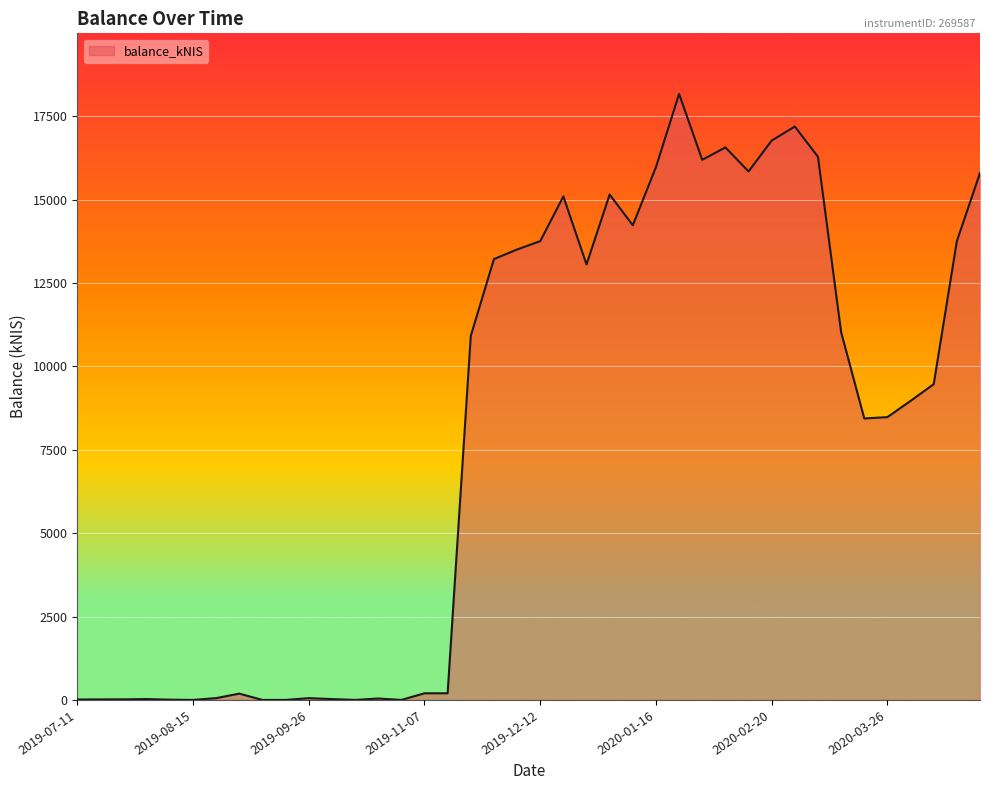

True or false: the data has more than 2 interior local peaks.

True